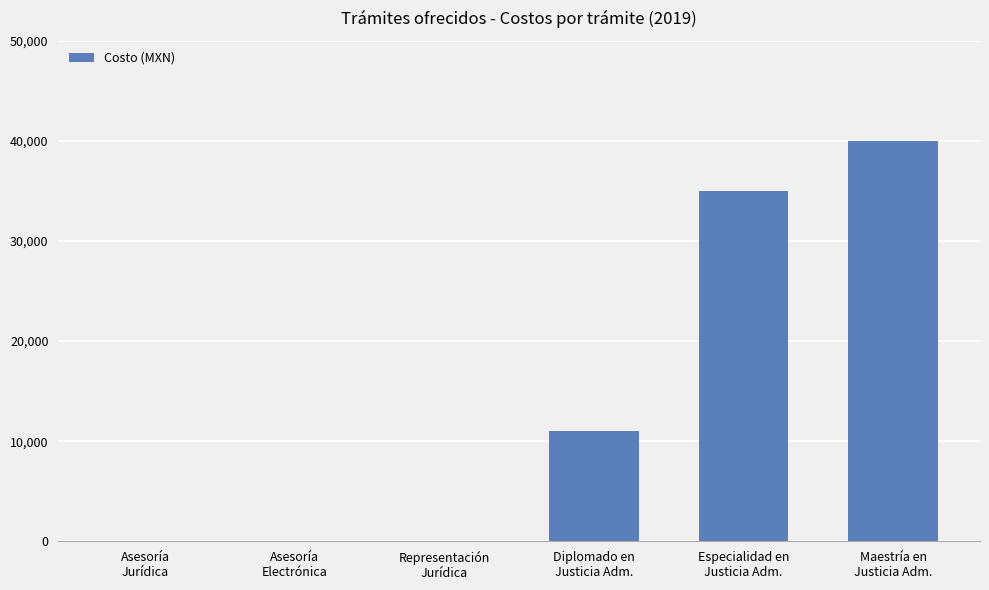

Are the bars grouped side by side (vs. stacked)?

No